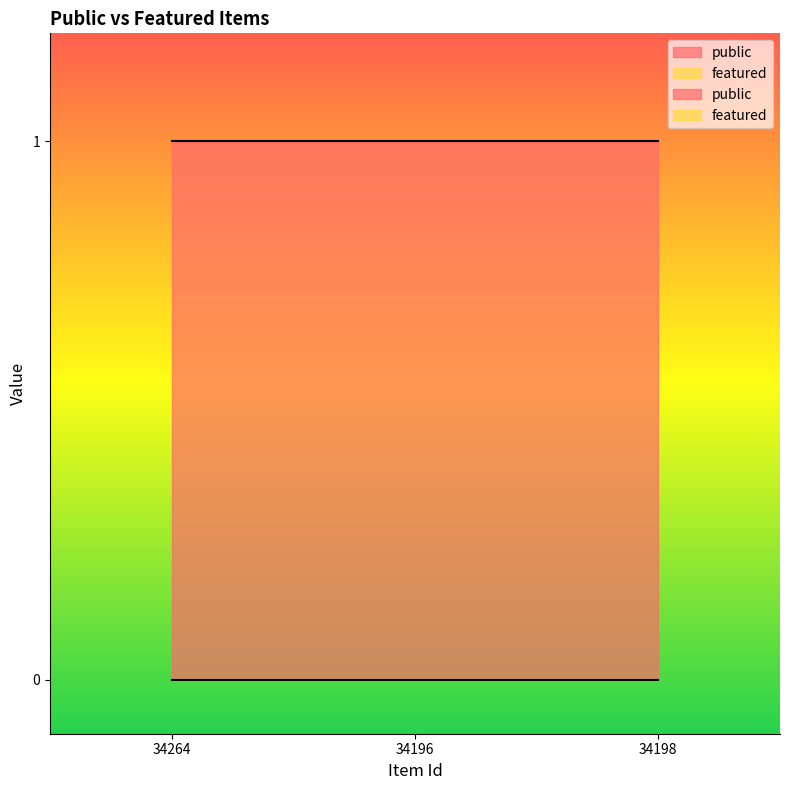

Rank the series by their maximum value, from highest to lowest.

public, featured